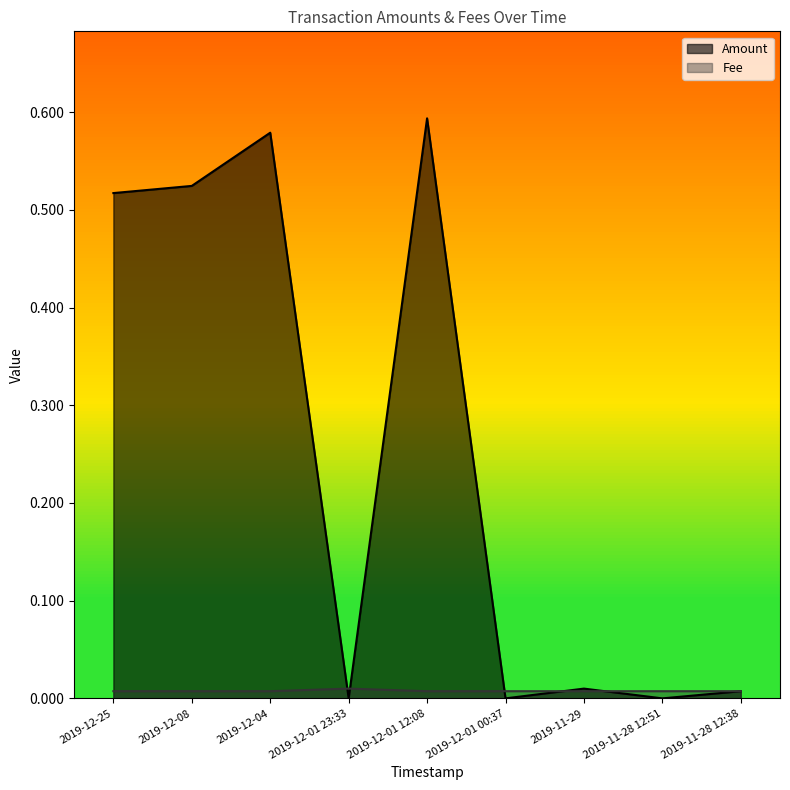

What is the total value across all series at 2019-12-25?

0.5